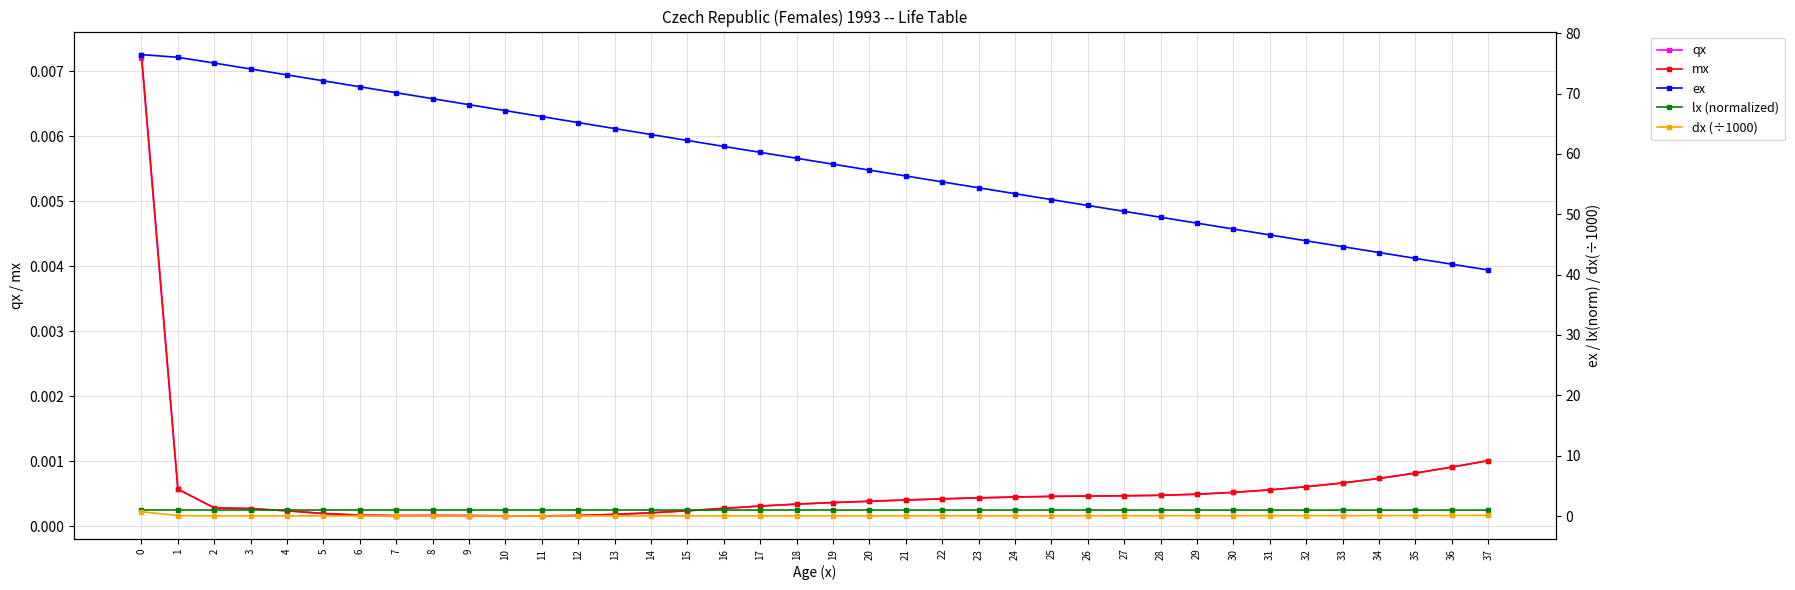

Rank the series at 0 from lowest to highest value.

qx, mx, dx (÷1000), lx (normalized), ex